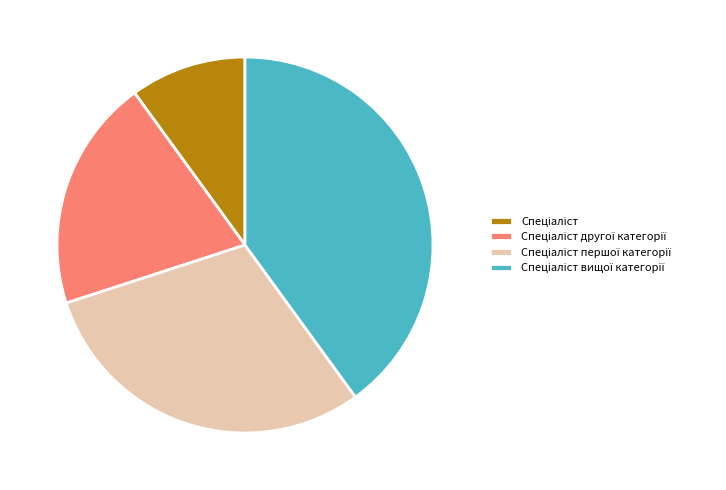

Does any single category account for the majority?

No